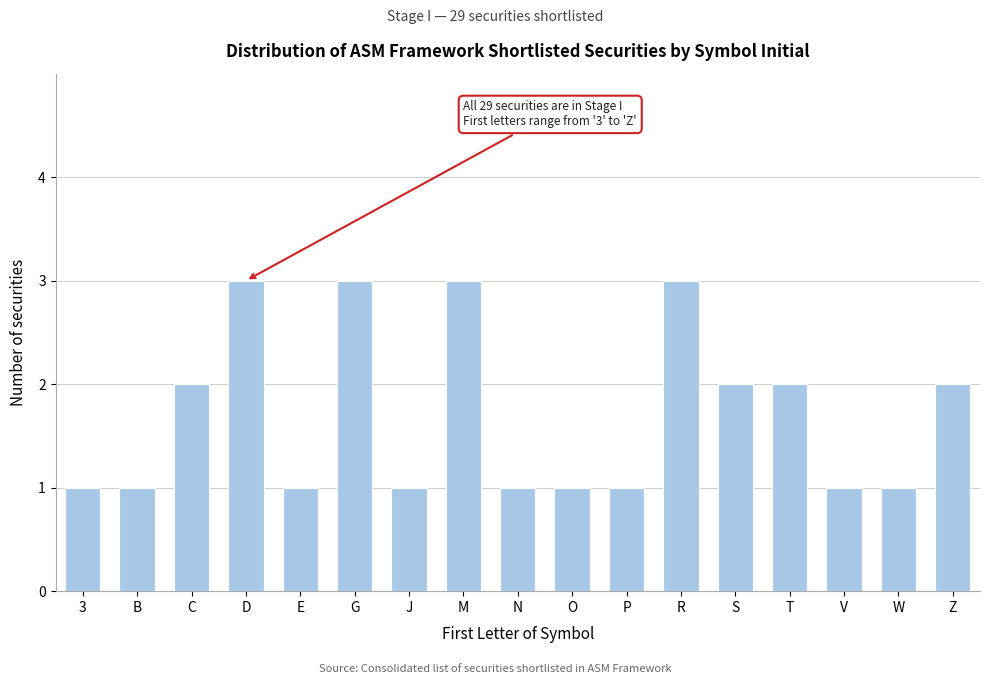

Reading left to right, extract all data points from this chart.

1	1	2	3	1	3	1	3	1	1	1	3	2	2	1	1	2